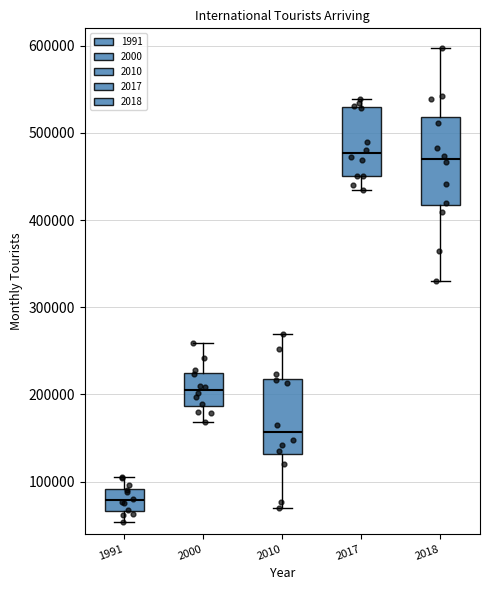

Where does the median line of the box at x = 2010 sit on the y-axis? The values are not printed on the chart, so give them approximately, as read against the axis.

160000